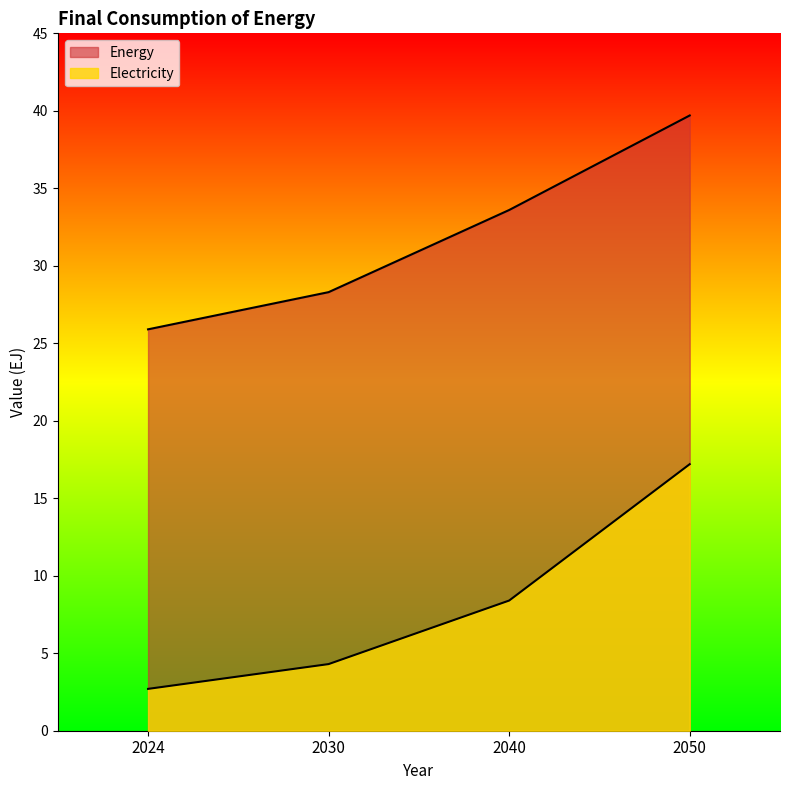

The value of Electricity at 2050 is 17.2. True or false?

True